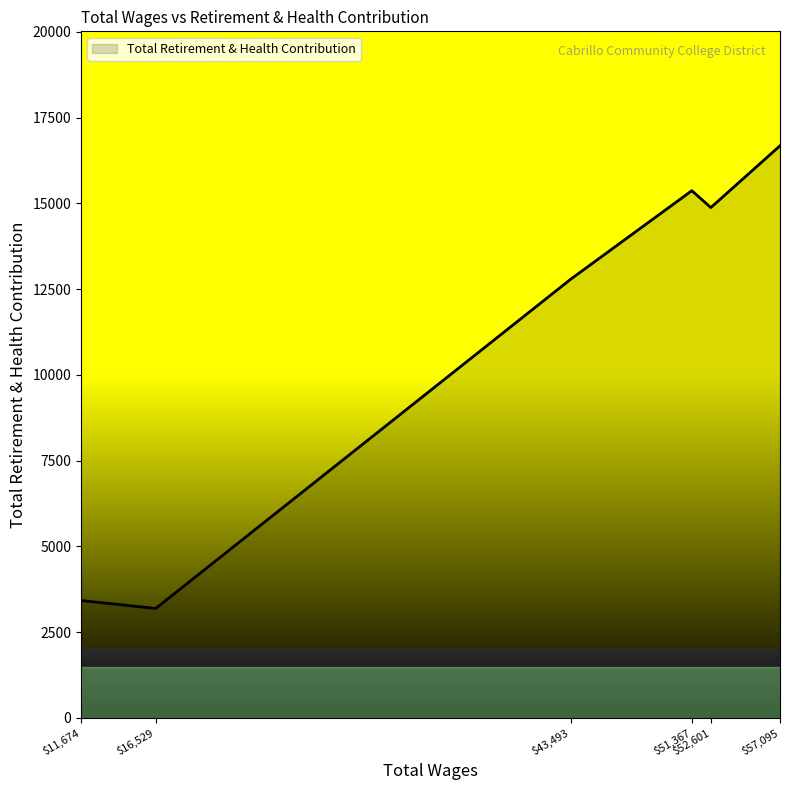

True or false: the data has more than 1 interior local peaks.

False